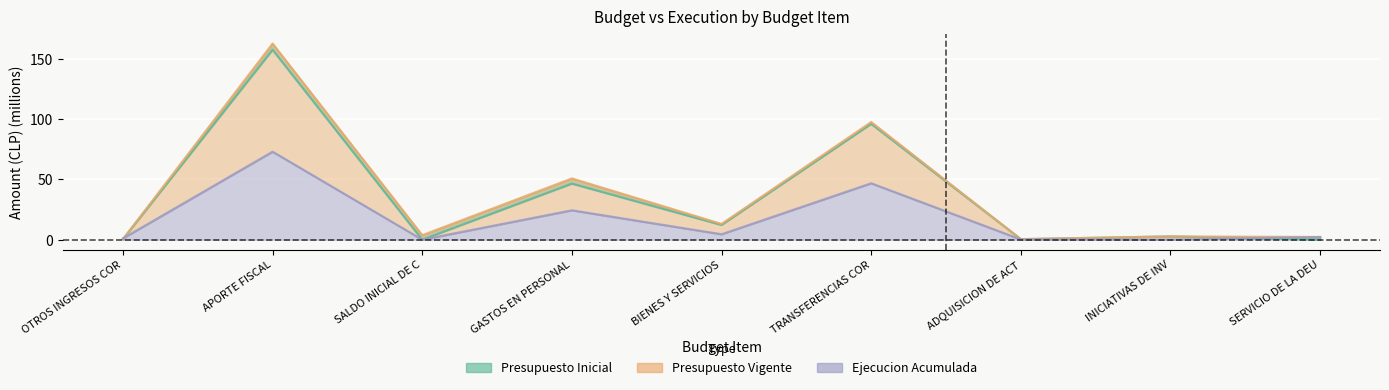

Where is the first local minimum for Presupuesto Inicial?

SALDO INICIAL DE C